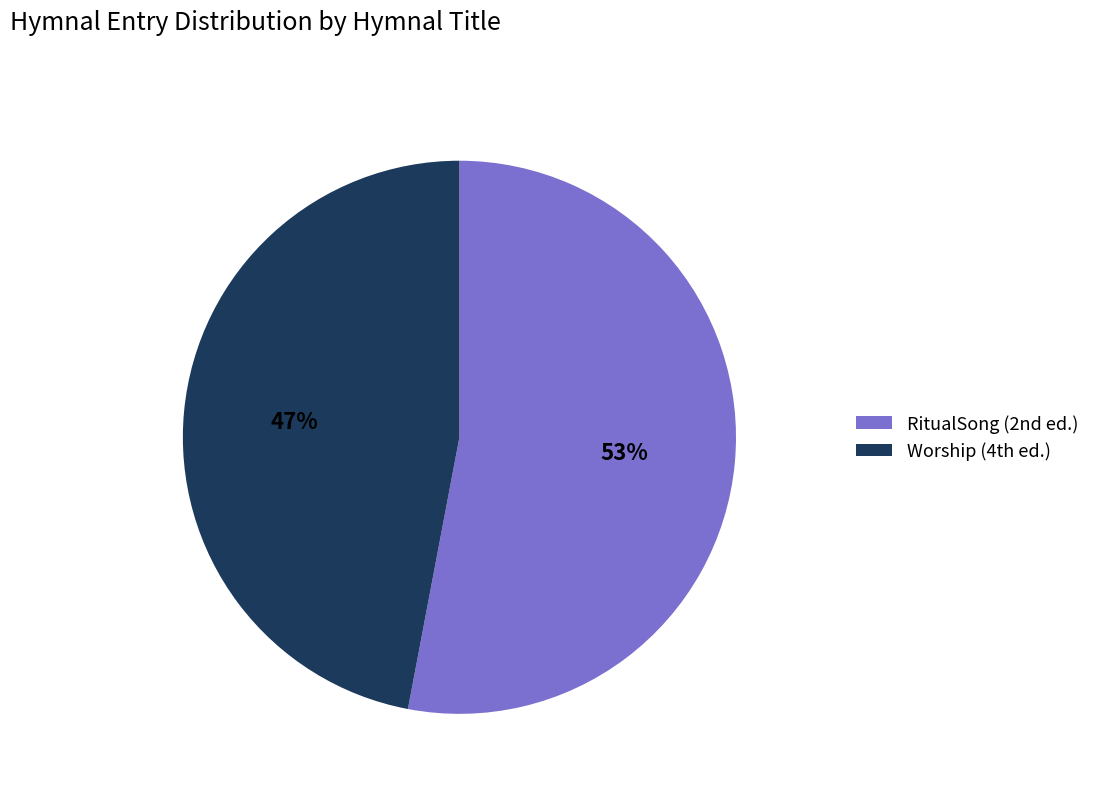

What is the smallest slice in the pie chart?

Worship (4th ed.)